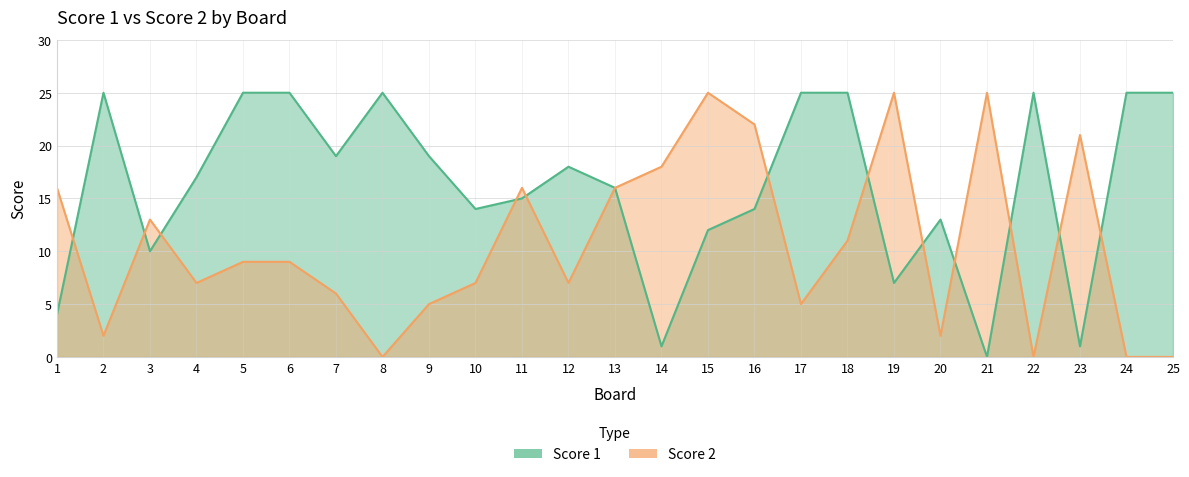

How many values in Score 2 are above zero?

21